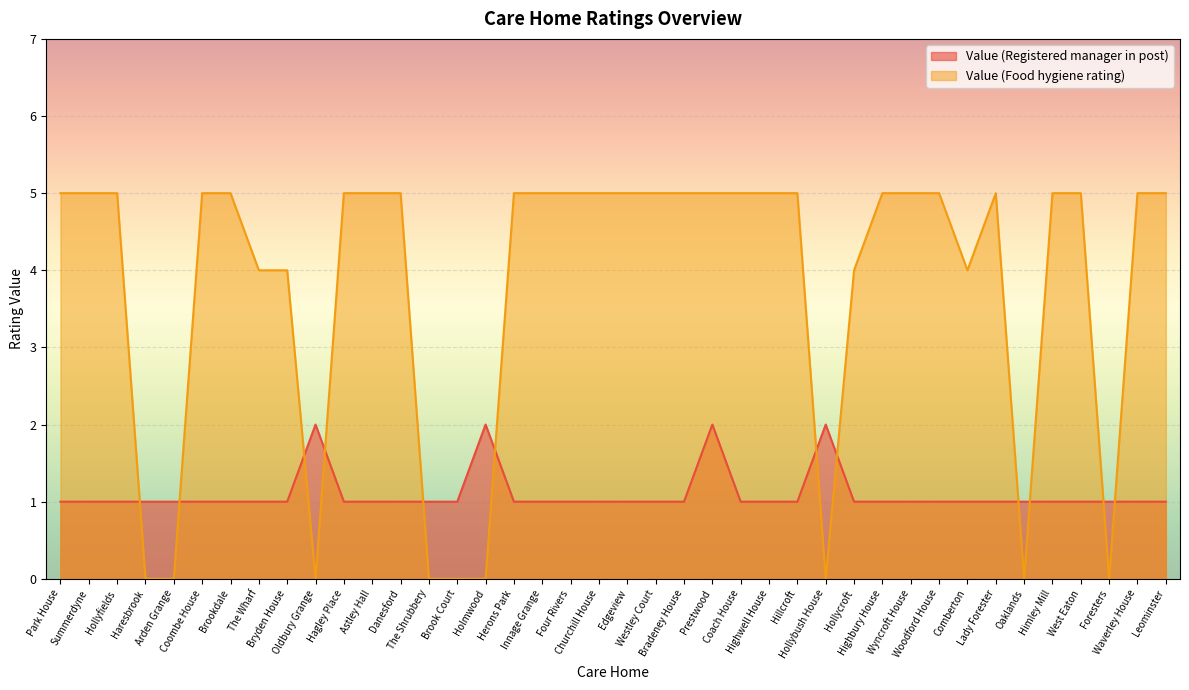

Which series has the widest spread of values?

Value (Food hygiene rating)